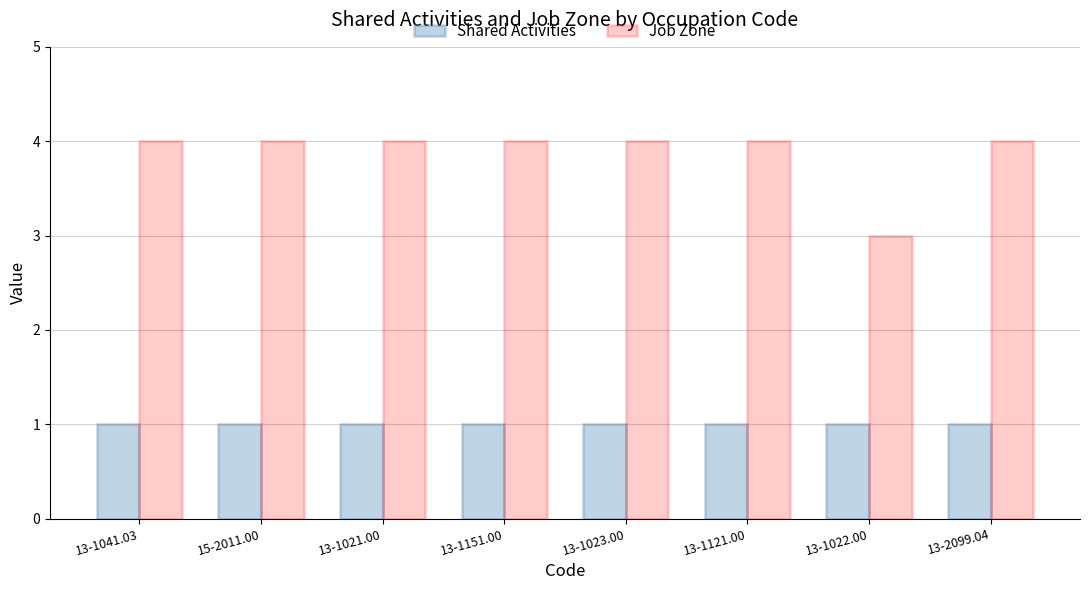

What are all the series names shown in the legend?

Shared Activities, Job Zone